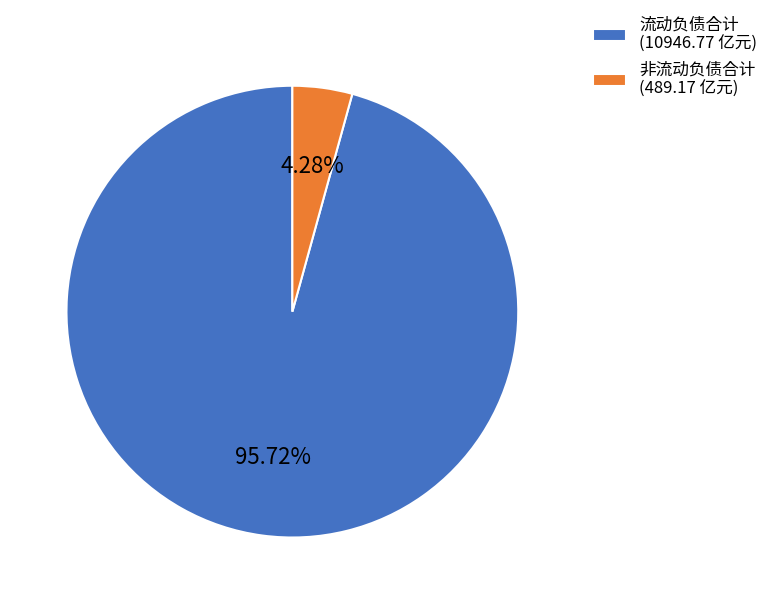

What is the largest slice in the pie chart?

流动负债合计